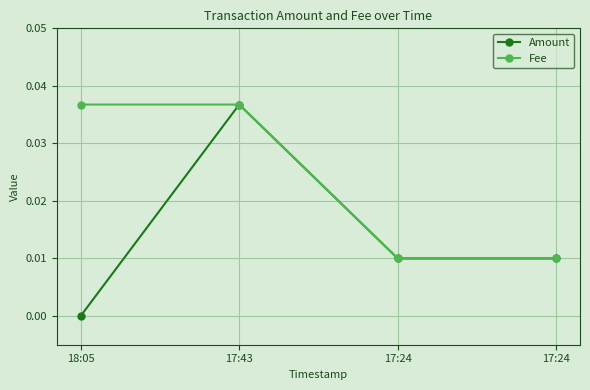

At which category does Amount reach its first local peak?

17:43